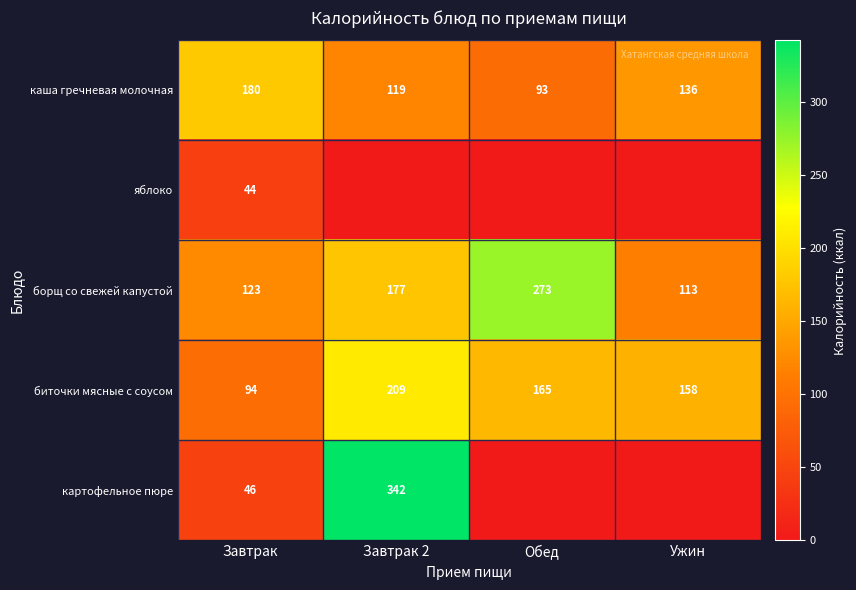

At which label does борщ со свежей капустой reach its peak?

Обед